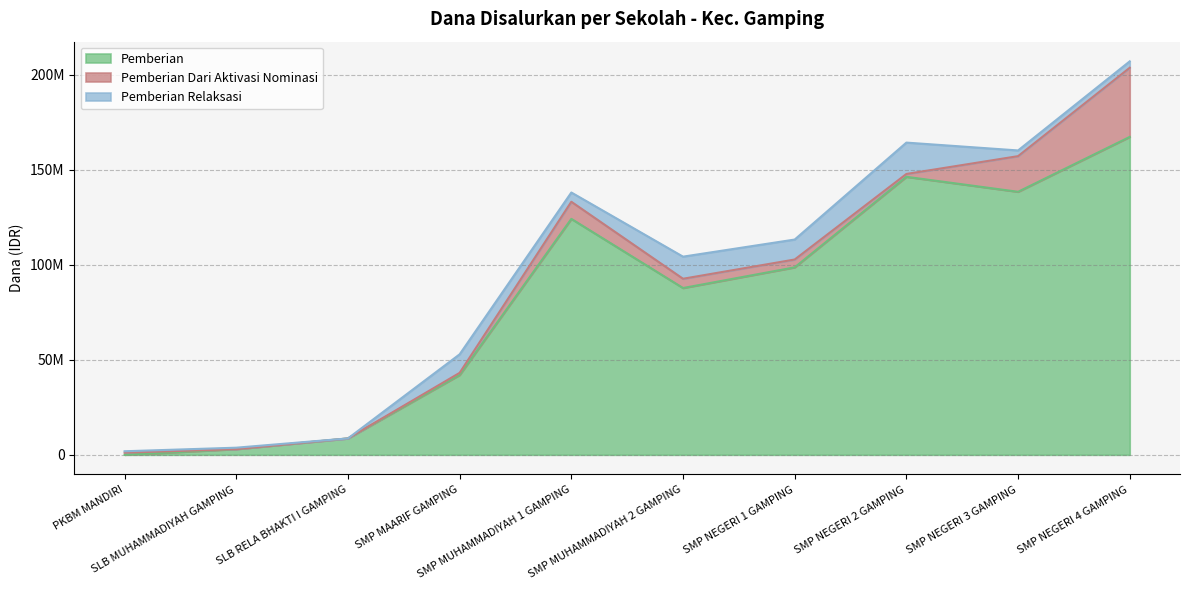

Is it true that Pemberian Relaksasi equals 16500000 at SMP NEGERI 2 GAMPING?

True